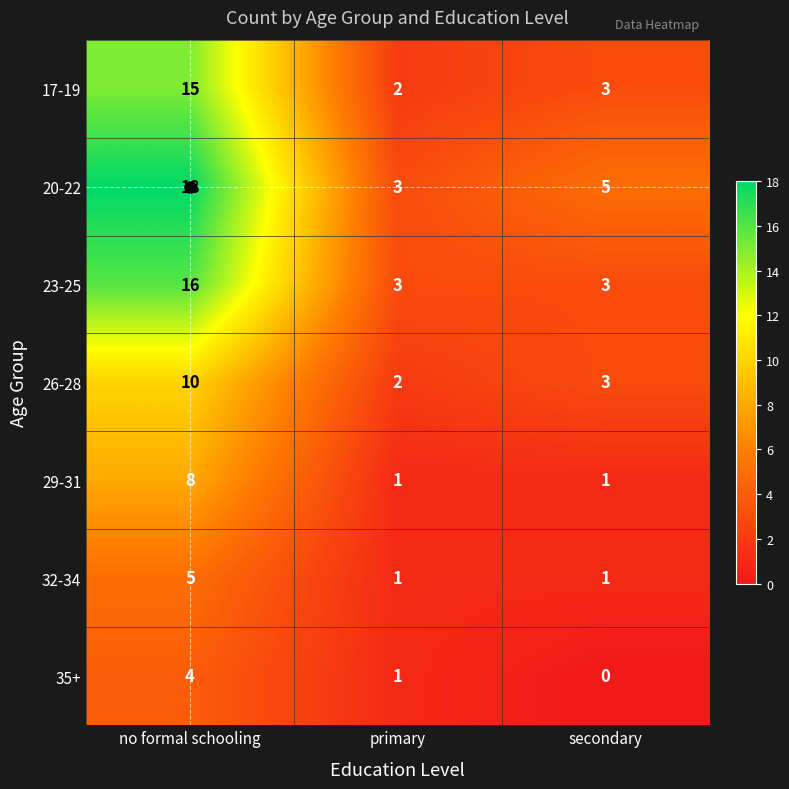

Read the 35+ value at no formal schooling.

4